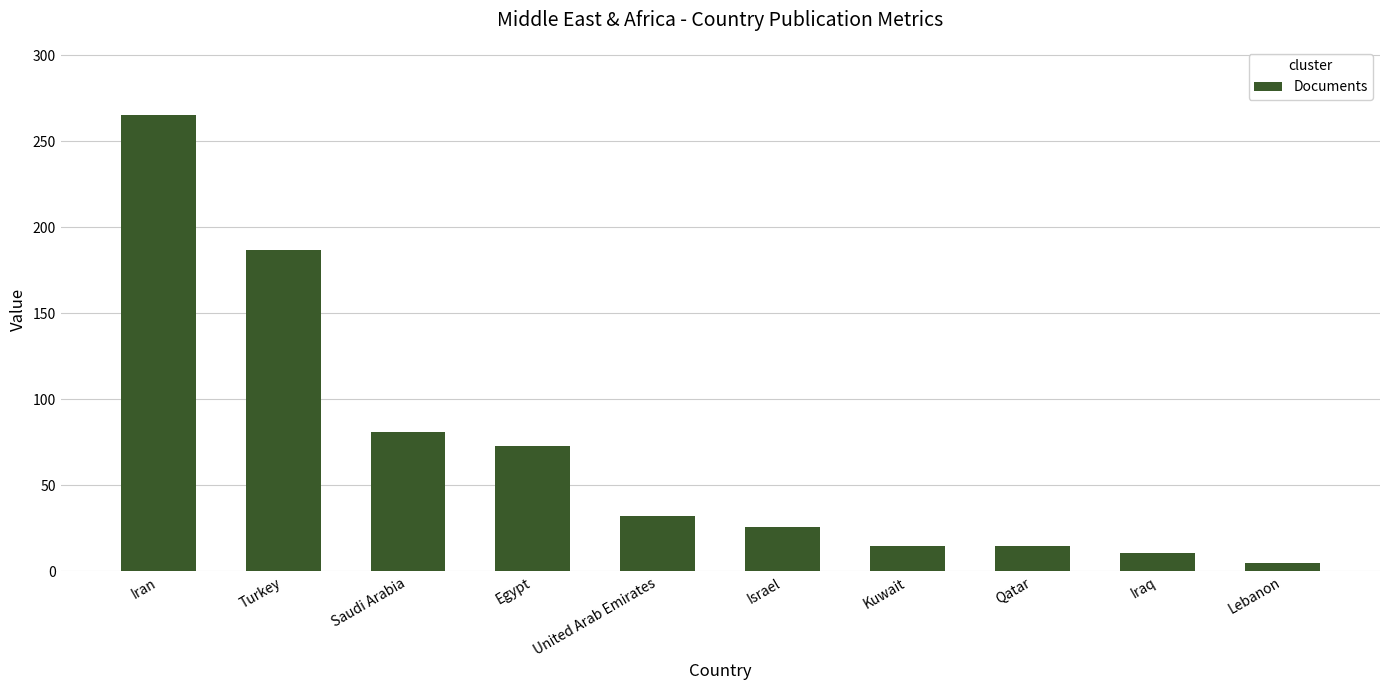

How many values are below 32?

5